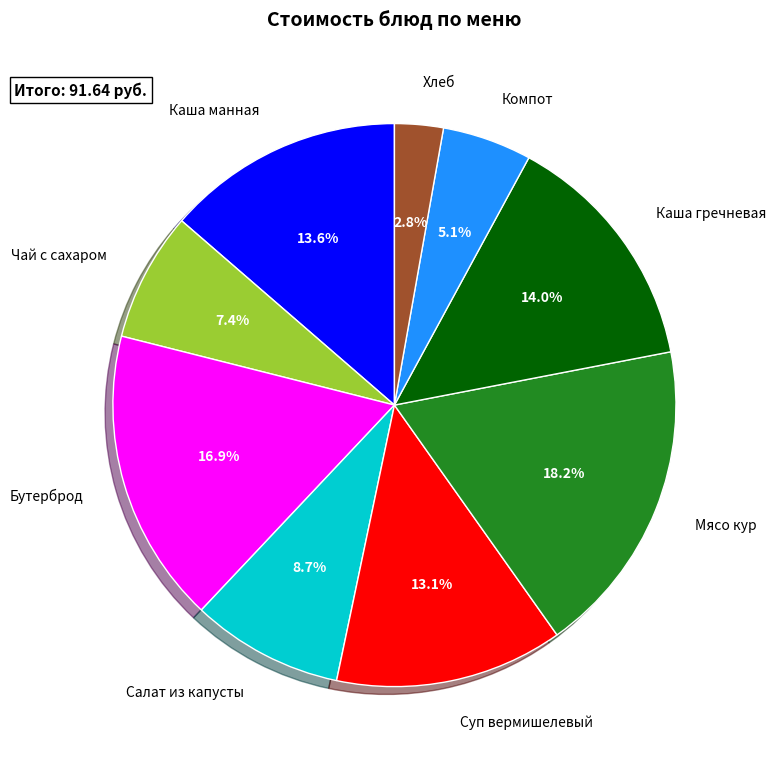

What is the ratio of the value at Суп вермишелевый to the value at Мясо кур?

0.7